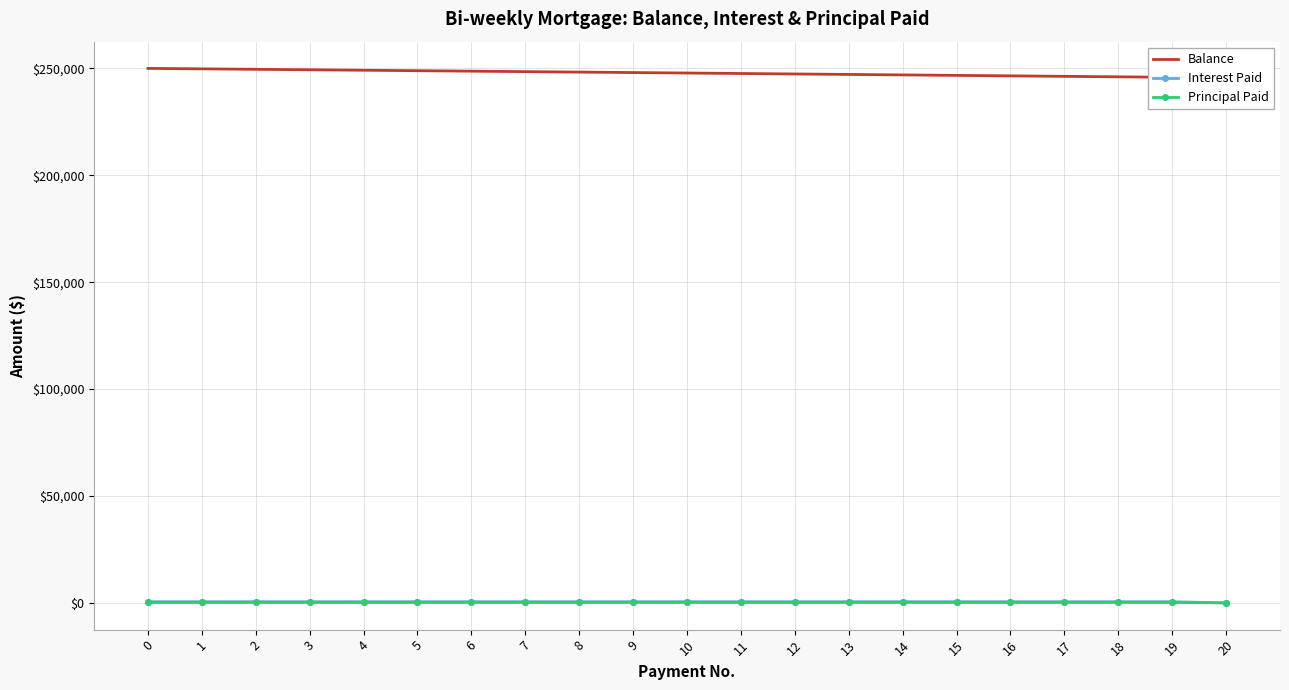

Between 14 and 6, which is larger?

6